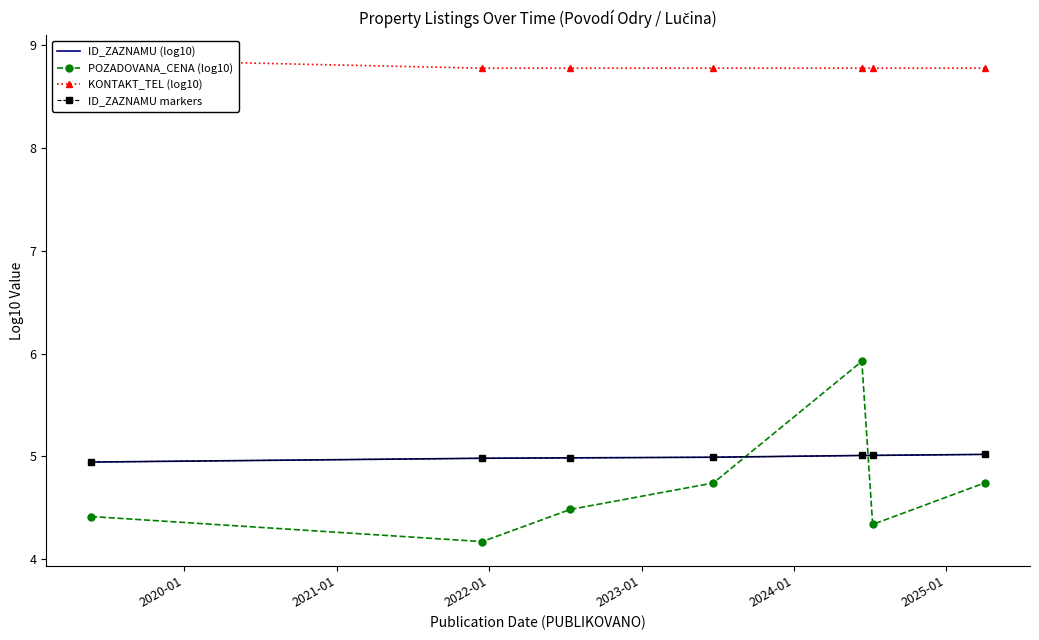

What are all the series names shown in the legend?

ID_ZAZNAMU (log10), POZADOVANA_CENA (log10), KONTAKT_TEL (log10), ID_ZAZNAMU markers